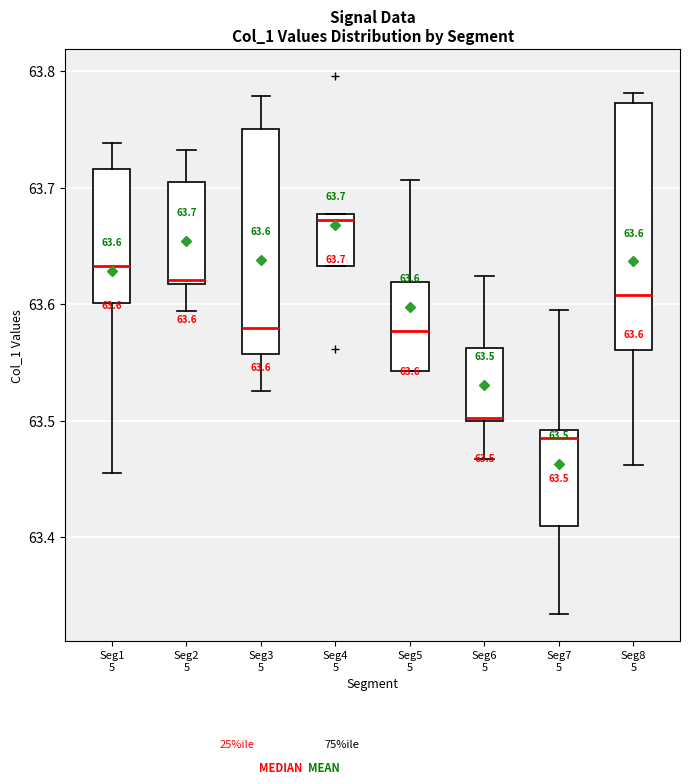

Which box's median line is the lowest?

Seg7 5